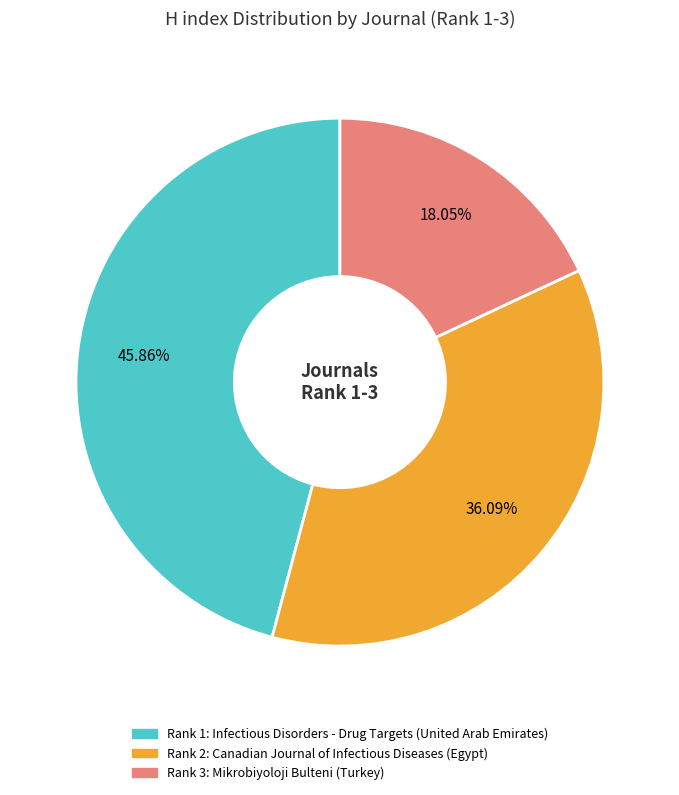

How many slices are in this pie chart?

3